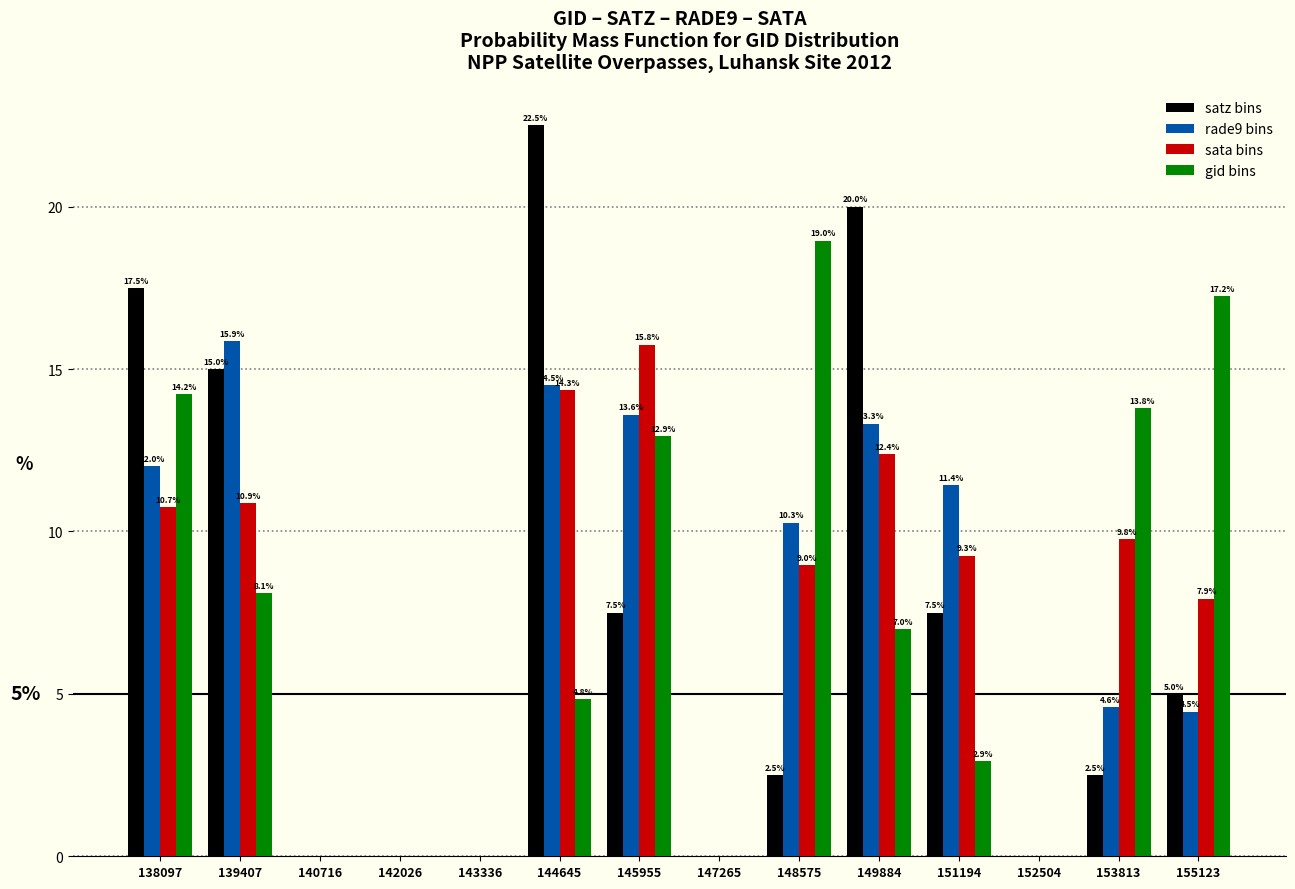

In the rade9 bins series, which range on the x-axis has the tallest bar?

138800 to 140000